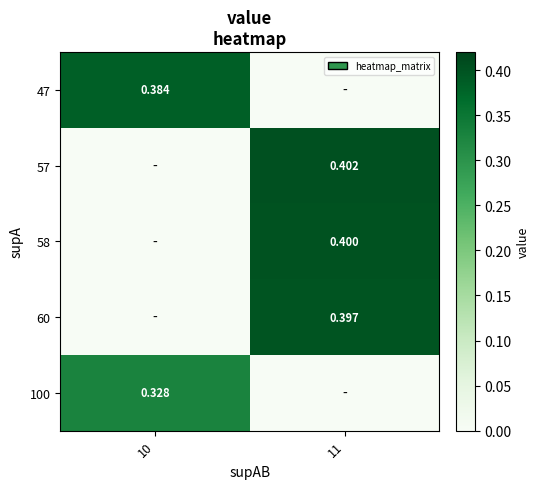

What is the approximate value of 57 at 11?

0.4